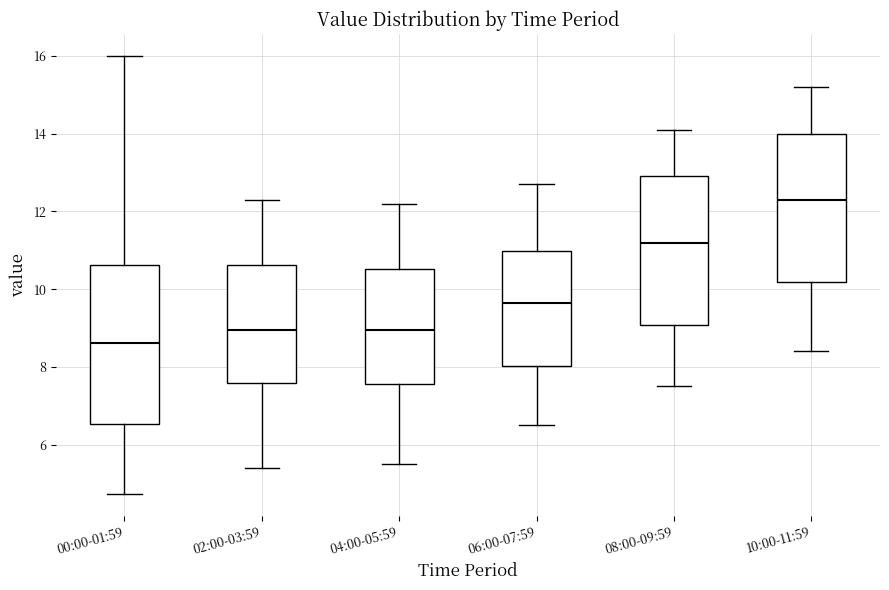

Which box has the lowest median line?

00:00-01:59